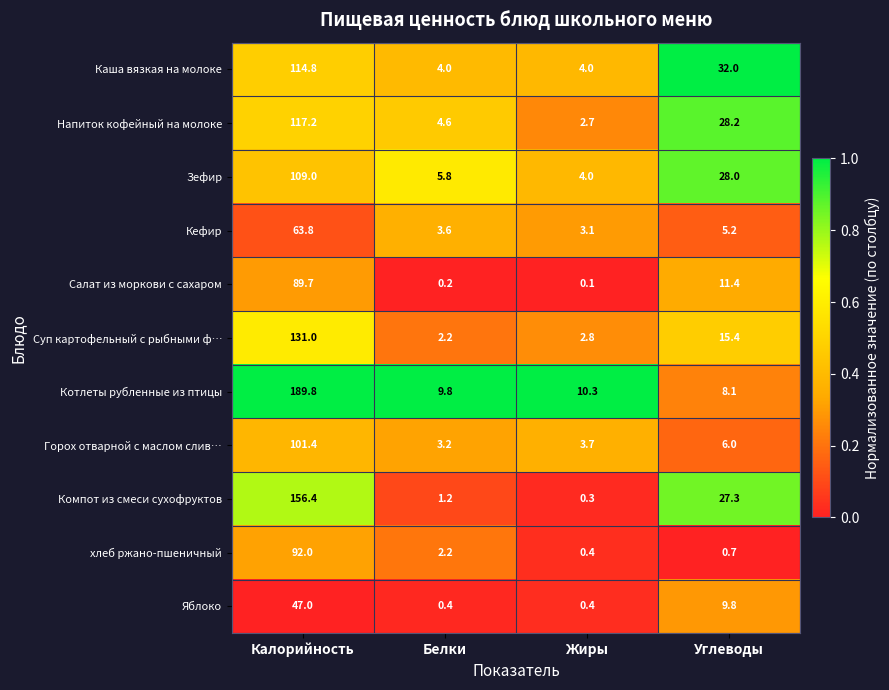

List the labels in order of Компот из смеси сухофруктов value, largest first.

Калорийность, Углеводы, Белки, Жиры